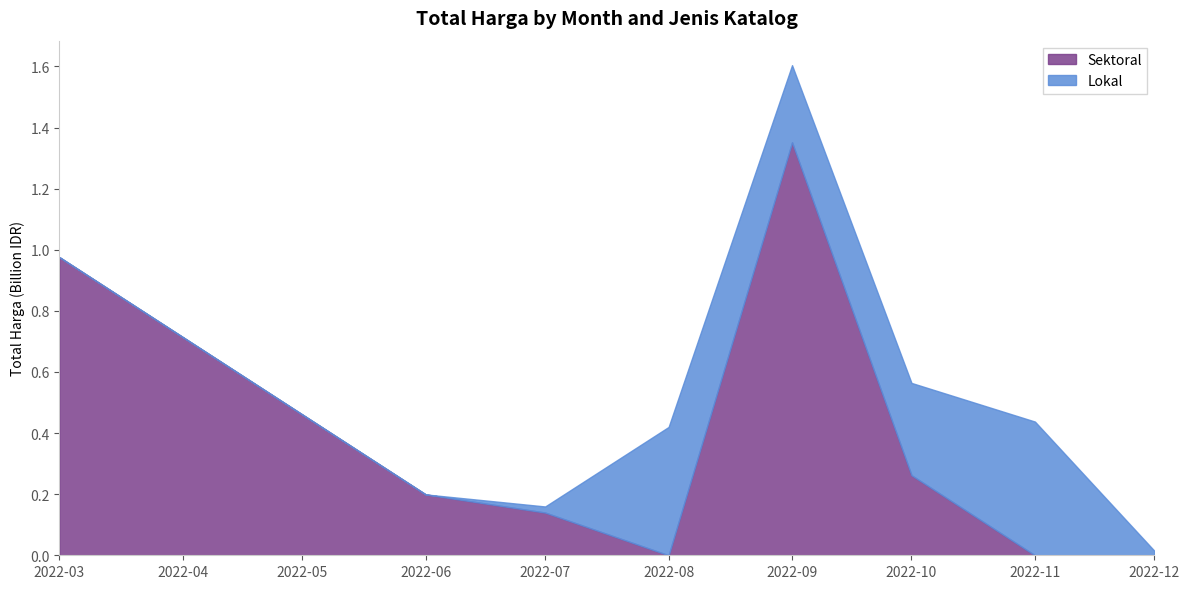

How many lines are shown in the chart?

2